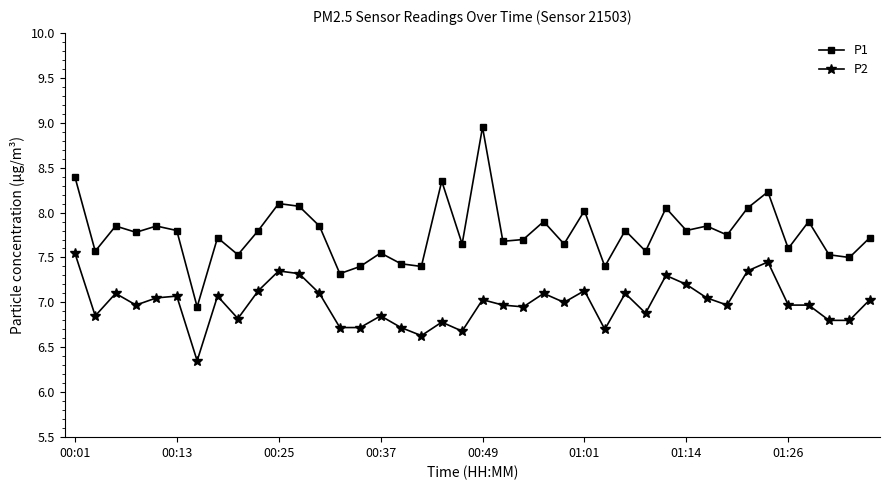

Is this an area chart (filled region under the line)?

No